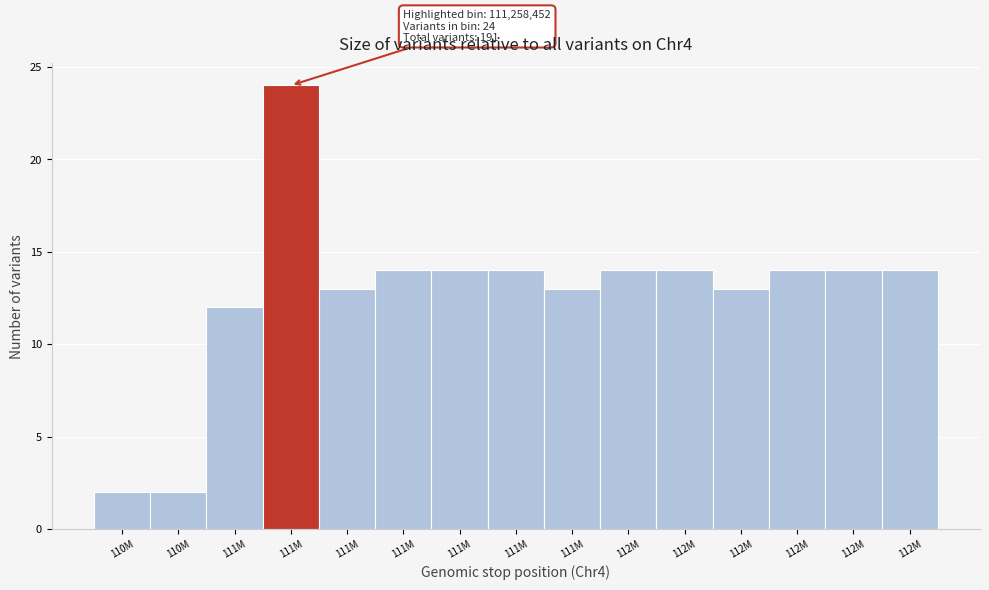

How many values are below 14?

6